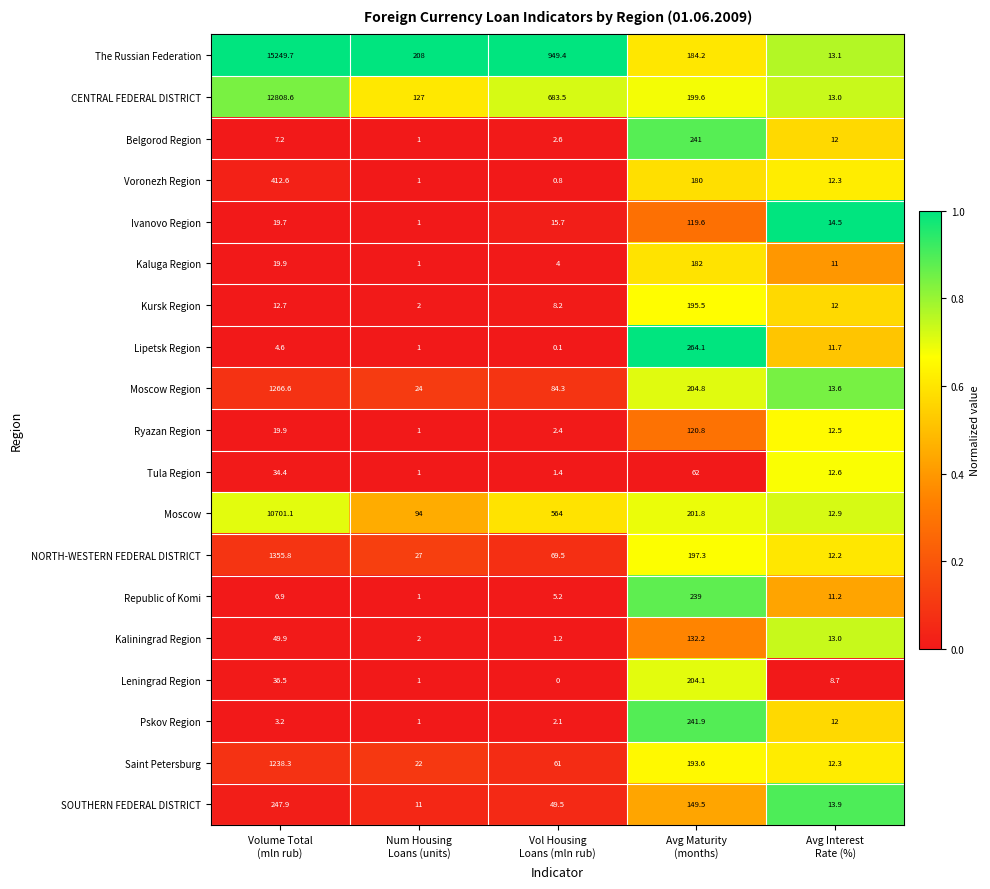

What is the greatest value displayed?

15249.7